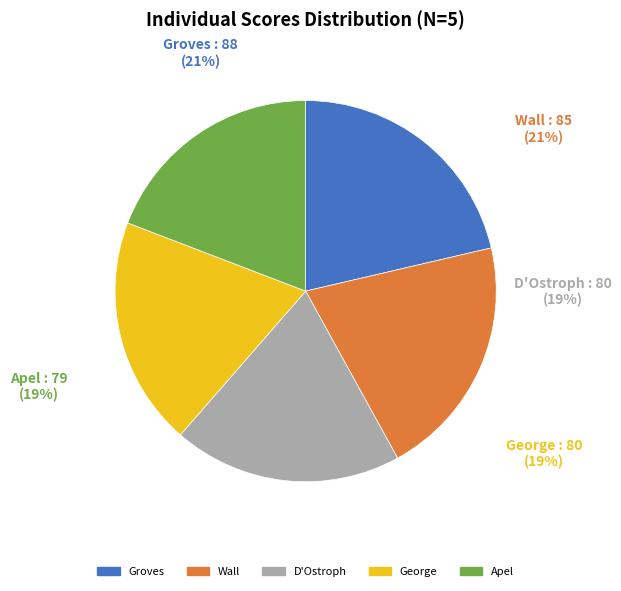

To the nearest percent, what portion does D'Ostroph represent?

19%